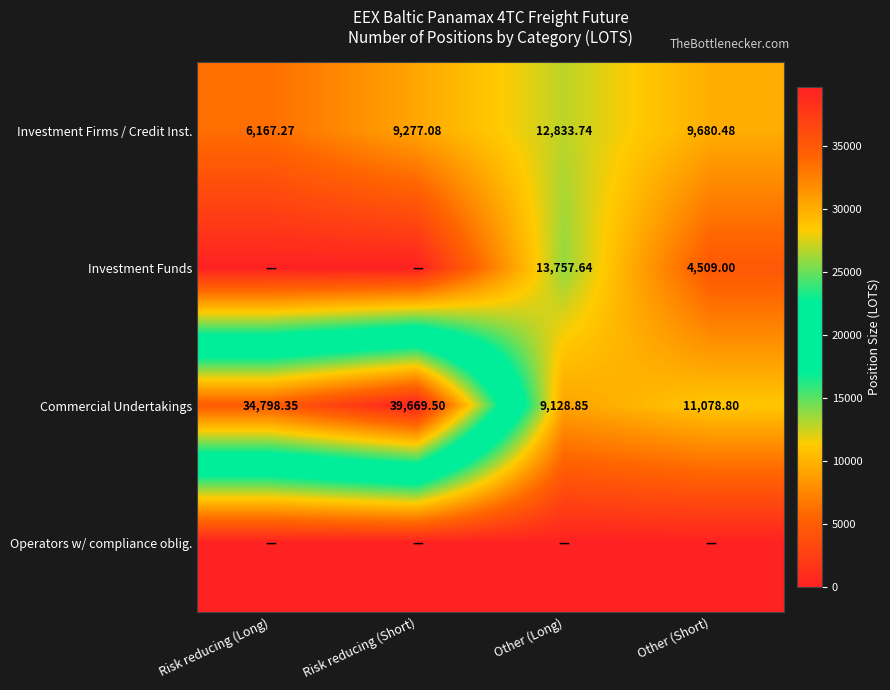

At which label does Investment Firms / Credit Inst. reach its minimum?

Risk reducing (Long)